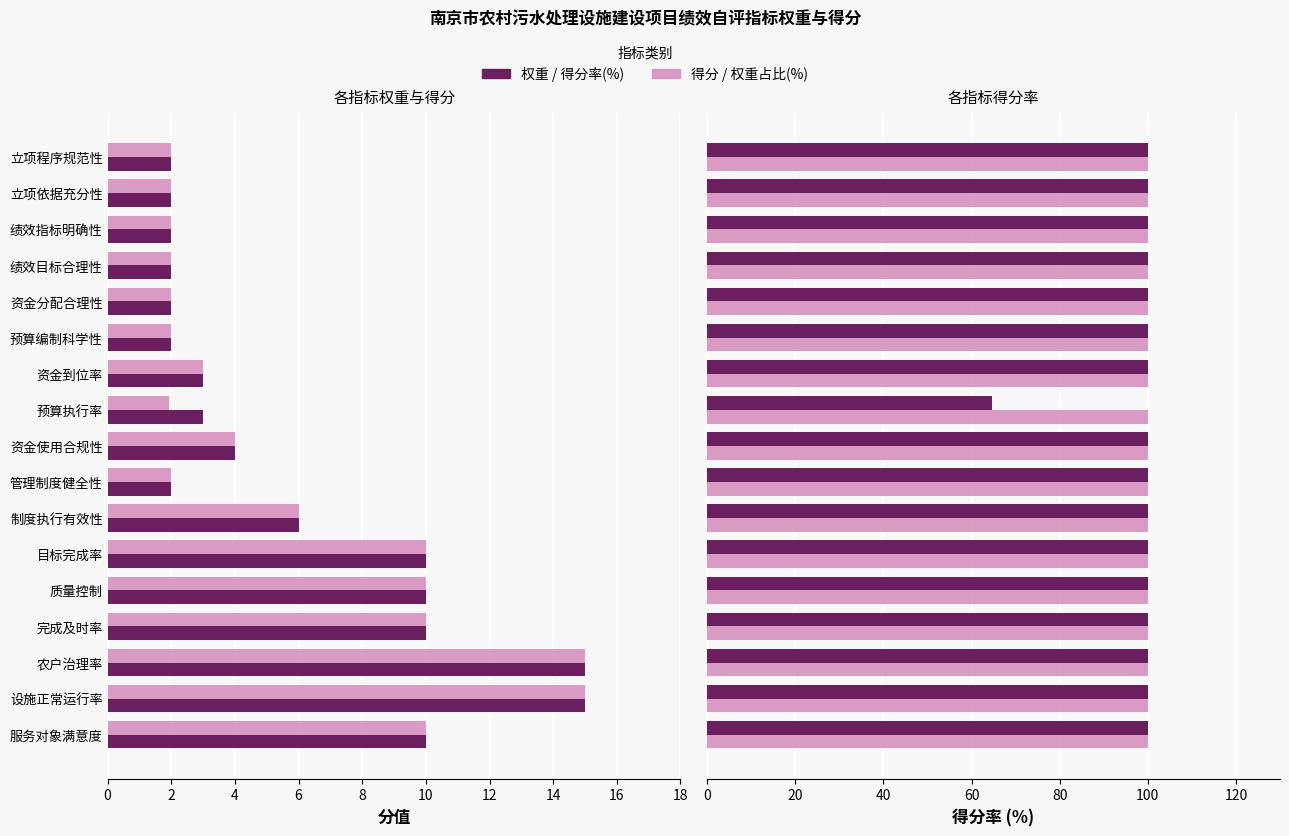

How many data points in 得分率(%) are less than 100?

1